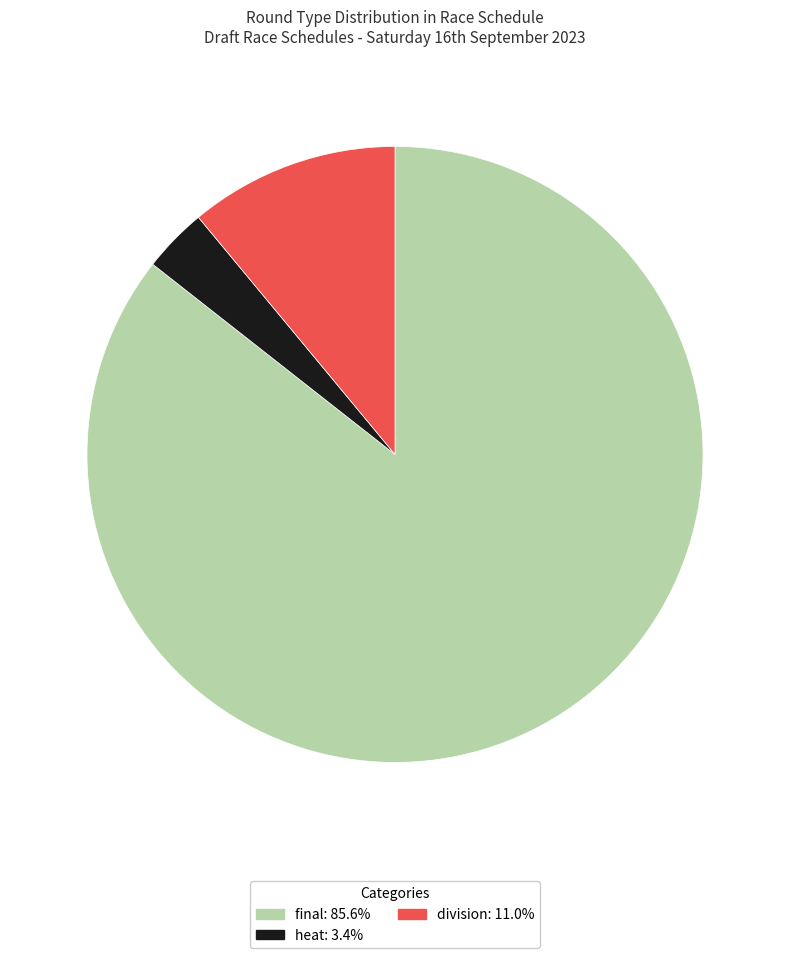

Approximately how many times larger is the value at final: 85.6% compared to heat: 3.4%?

25.3